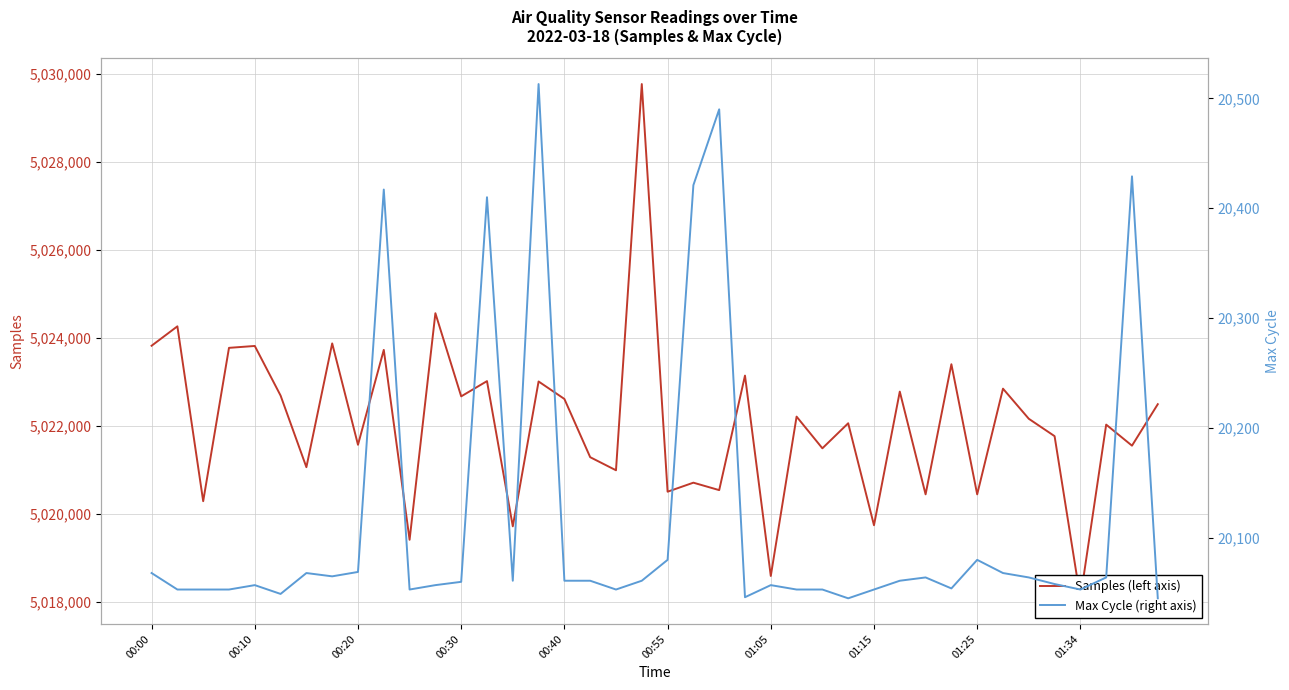

At which category does the chart reach its minimum across all series?

27